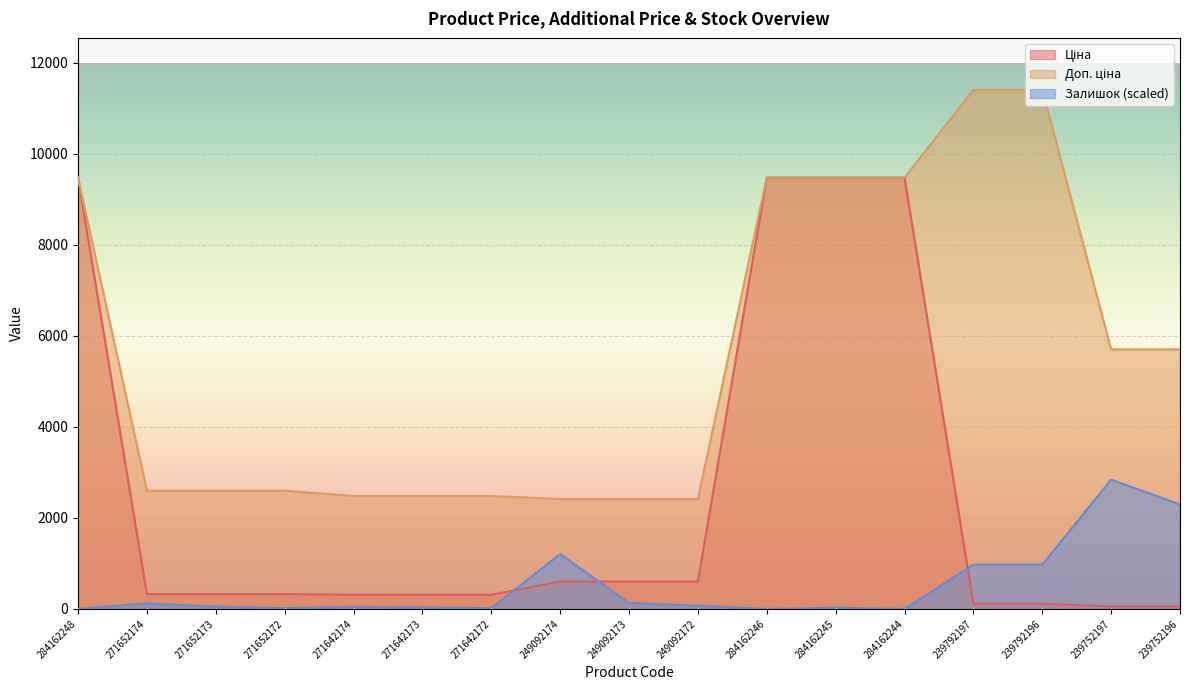

How many lines are shown in the chart?

3